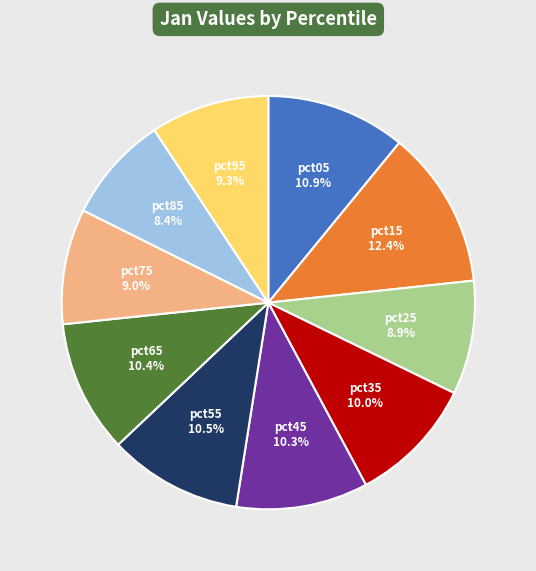

How many slices are in this pie chart?

10